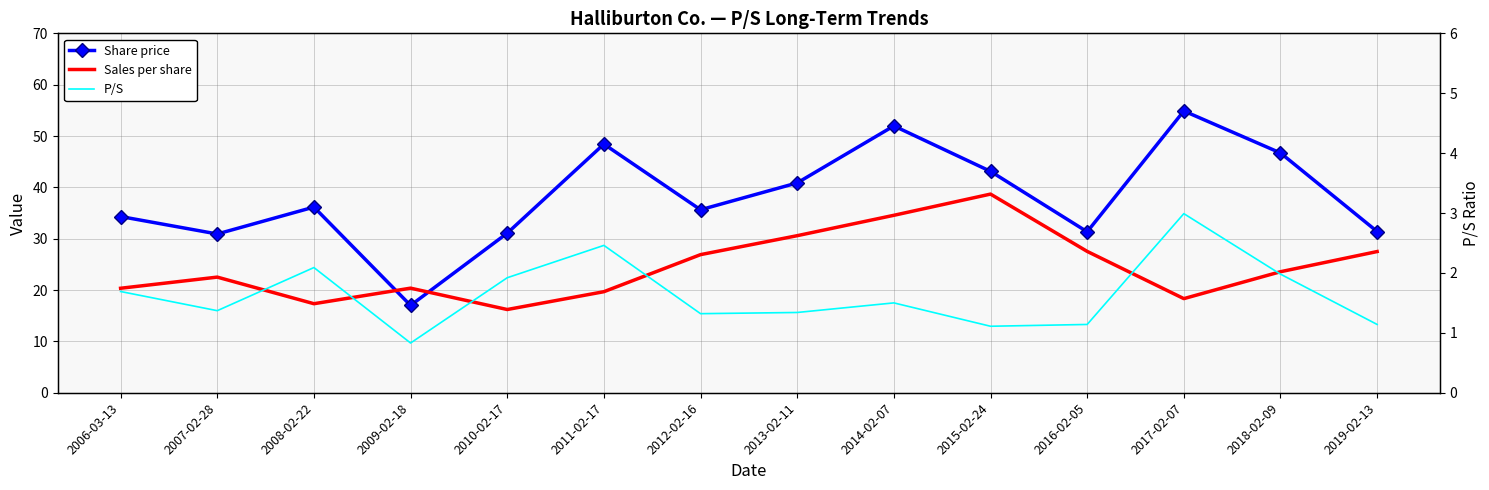

What is the sum of the Sales per share values at 2010-02-17 and 2011-02-17?

35.9